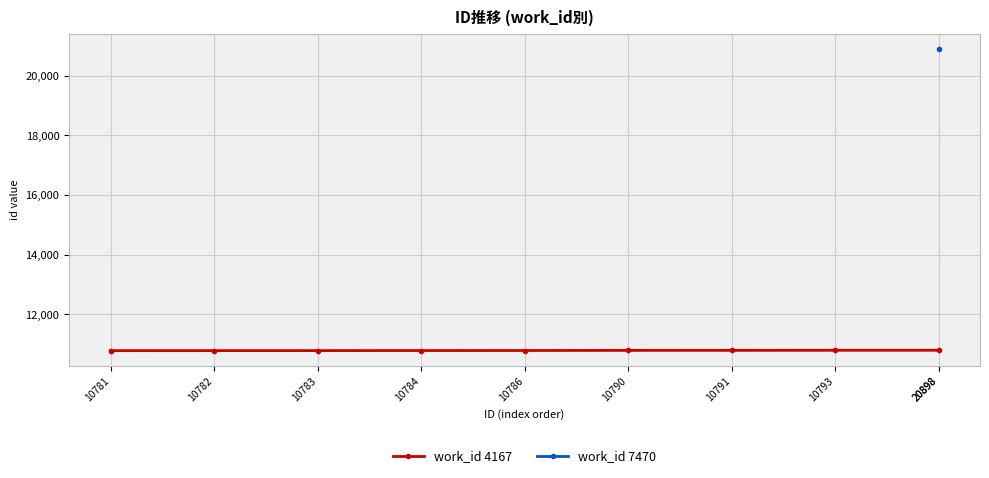

What is the value of the 7th point from the left?

10791